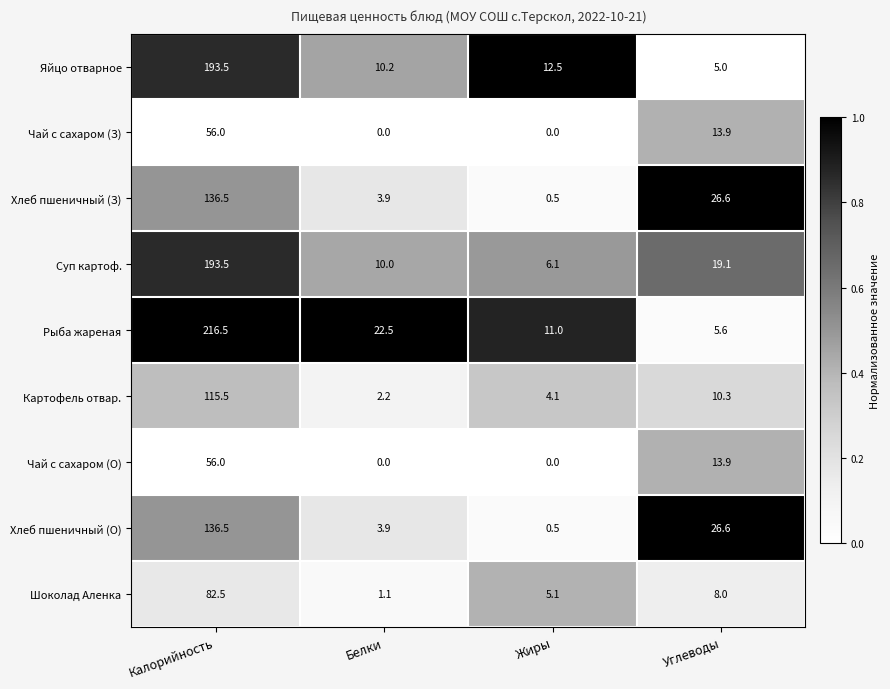

The Яйцо отварное series shows 334.5 at Калорийность. True or false?

False